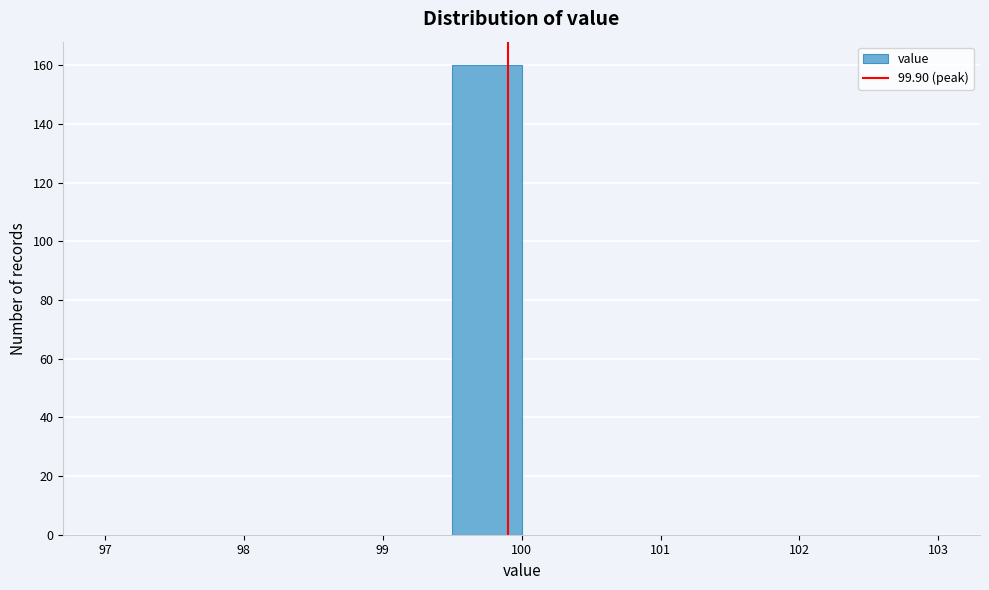

How tall is the bar that spans 99.5 to 100.0 on the x-axis? The values are not printed on the chart, so give them approximately, as read against the axis.

160